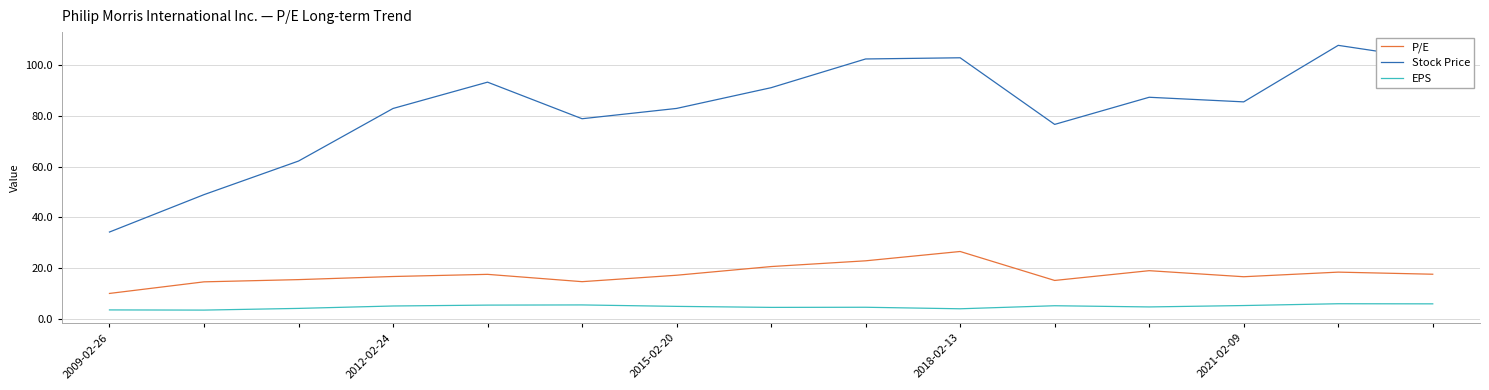

Which series has the largest range (max minus min)?

Stock Price